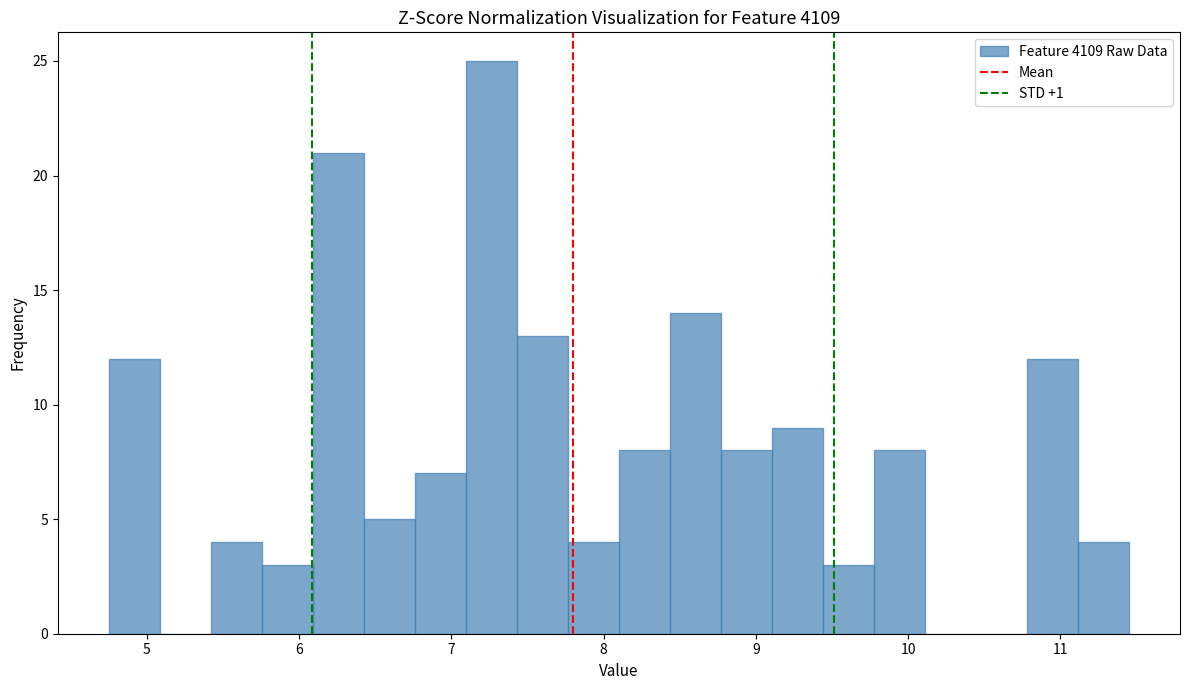

Around what value on the x-axis is the tallest bar? Give the approximate position of its centre, as read against the axis.

7.3